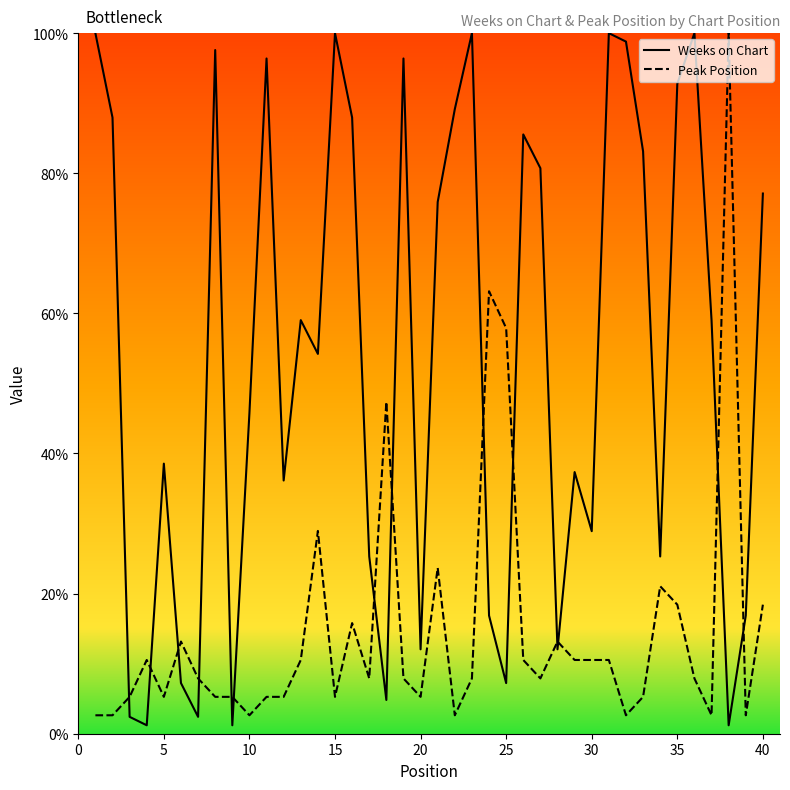

List the series in order of their overall mean, highest first.

Weeks on Chart, Peak Position